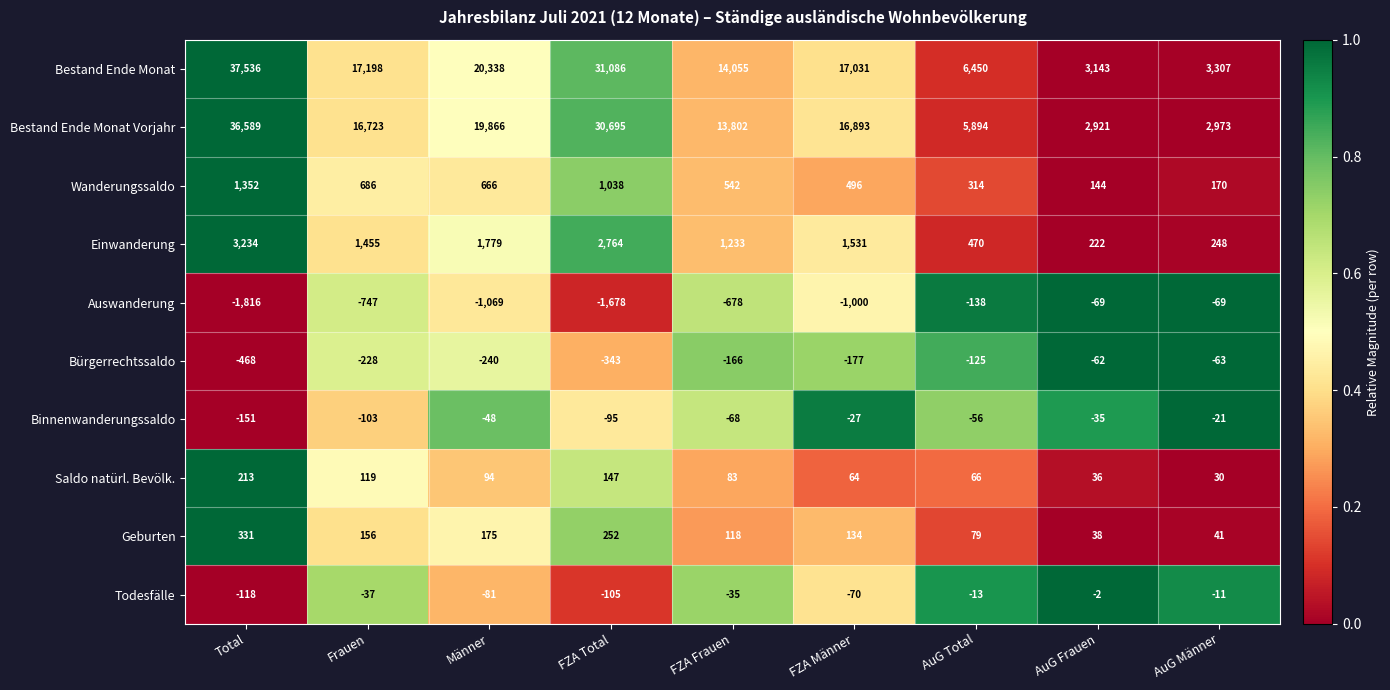

The value of Todesfälle at Total is -28. True or false?

False